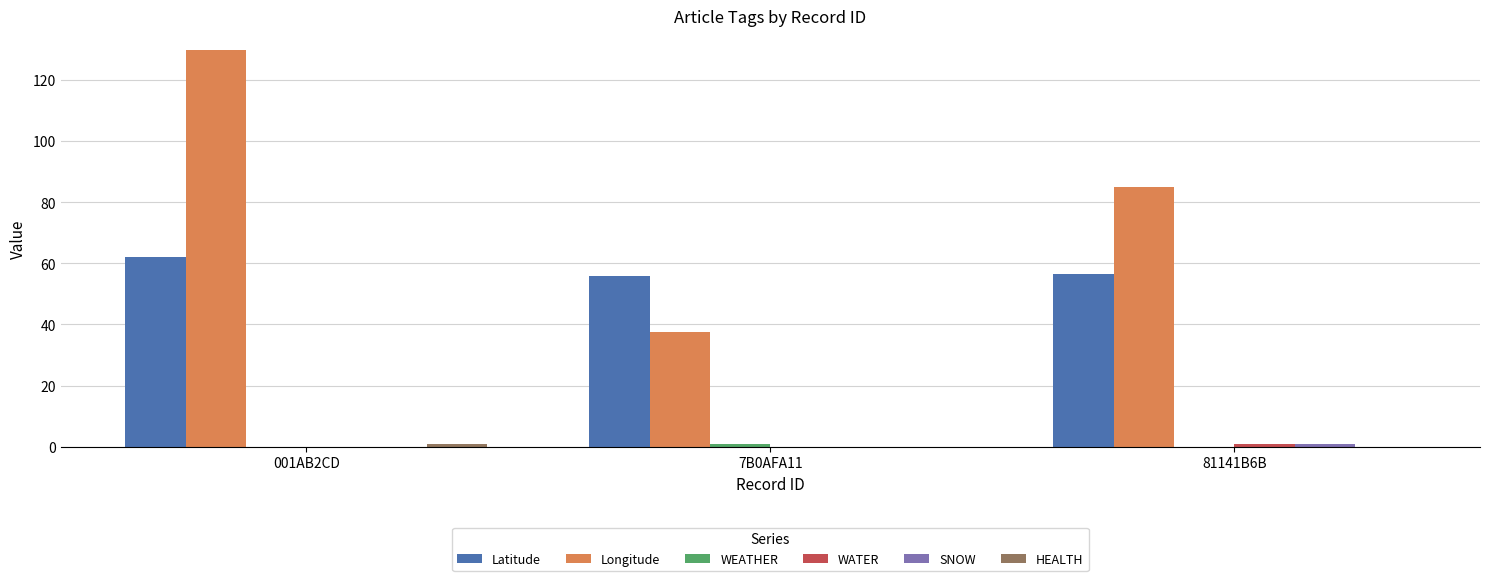

The Longitude series shows 84.9 at 81141B6B. True or false?

True